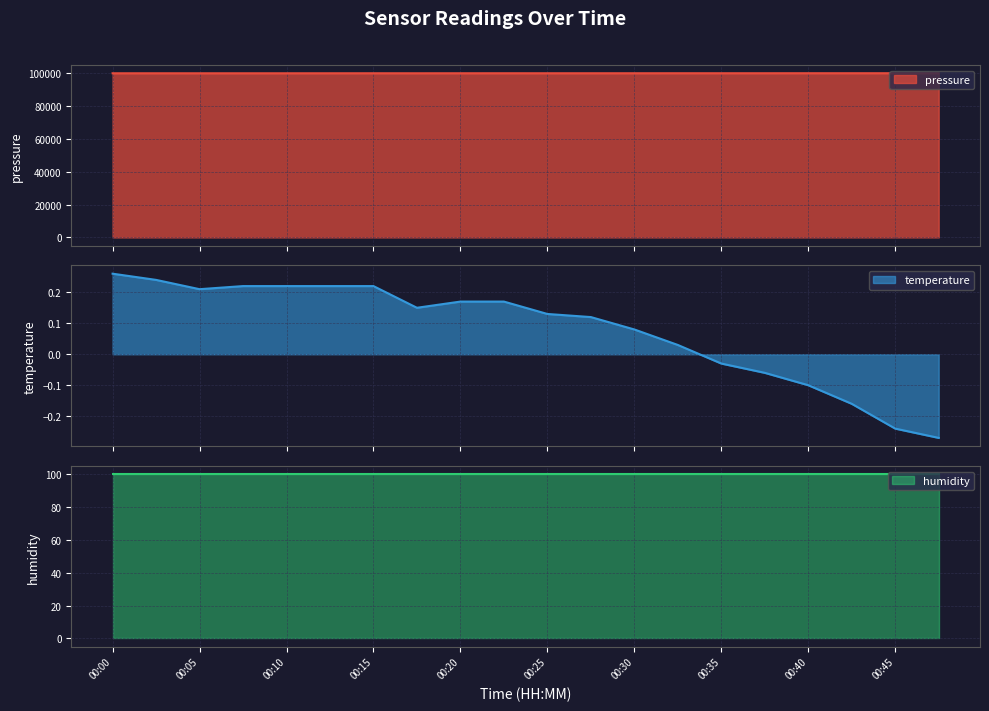

At how many categories does at least one series exceed 29400?

20